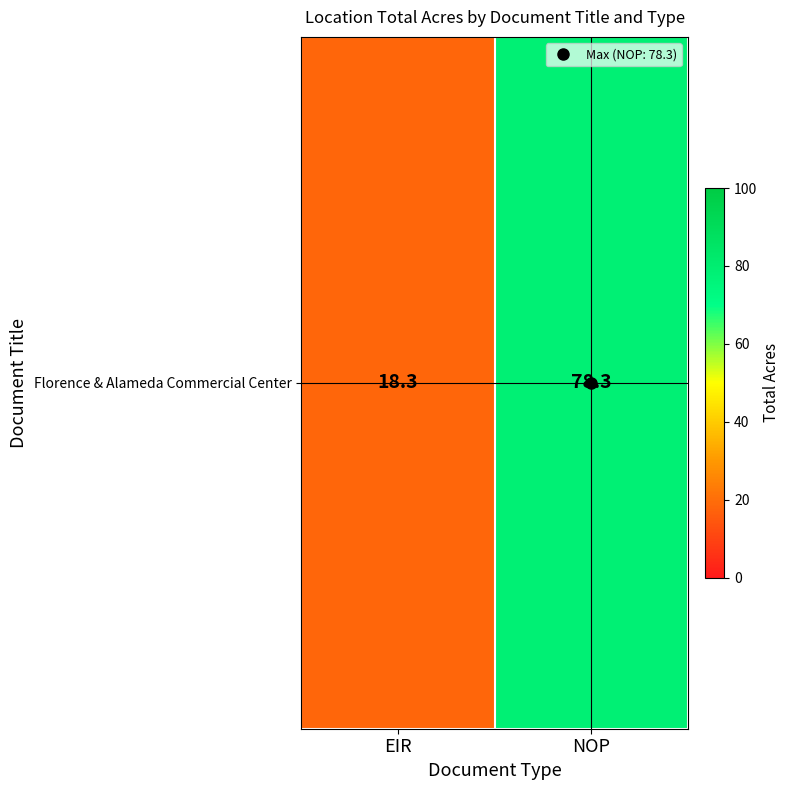

What is the difference between the values at EIR and NOP?

60.0